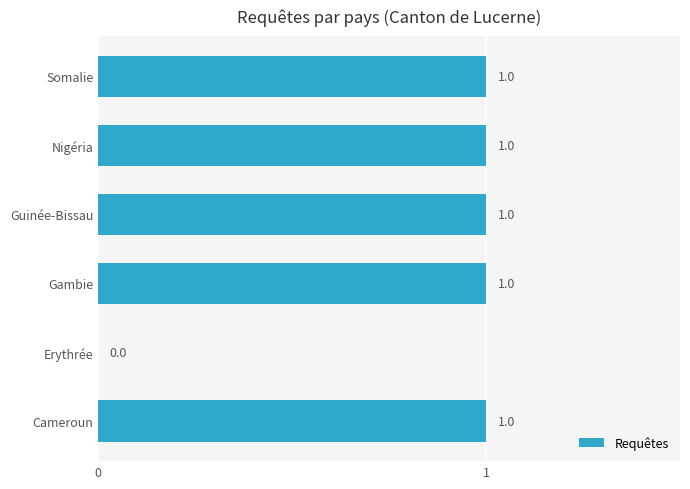

The value at Gambie is 1. True or false?

True